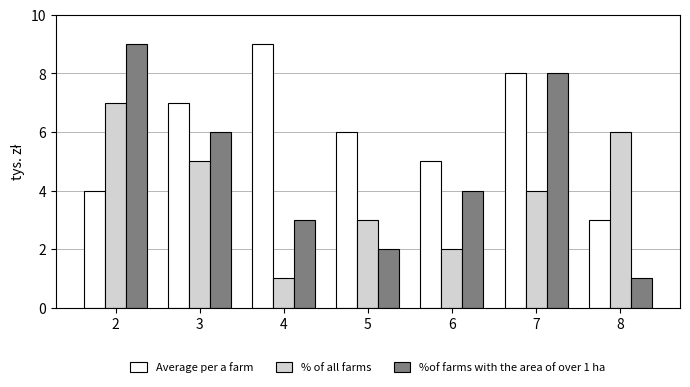

True or false: %of farms with the area of over 1 ha has a value of 3 at 4.

True